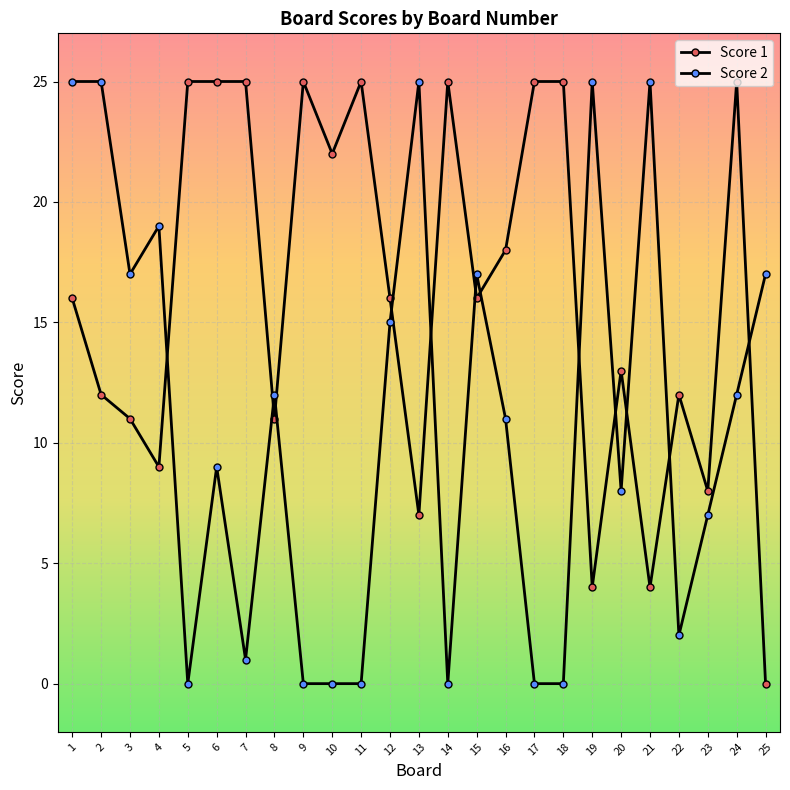

Count the number of data series in this chart.

2